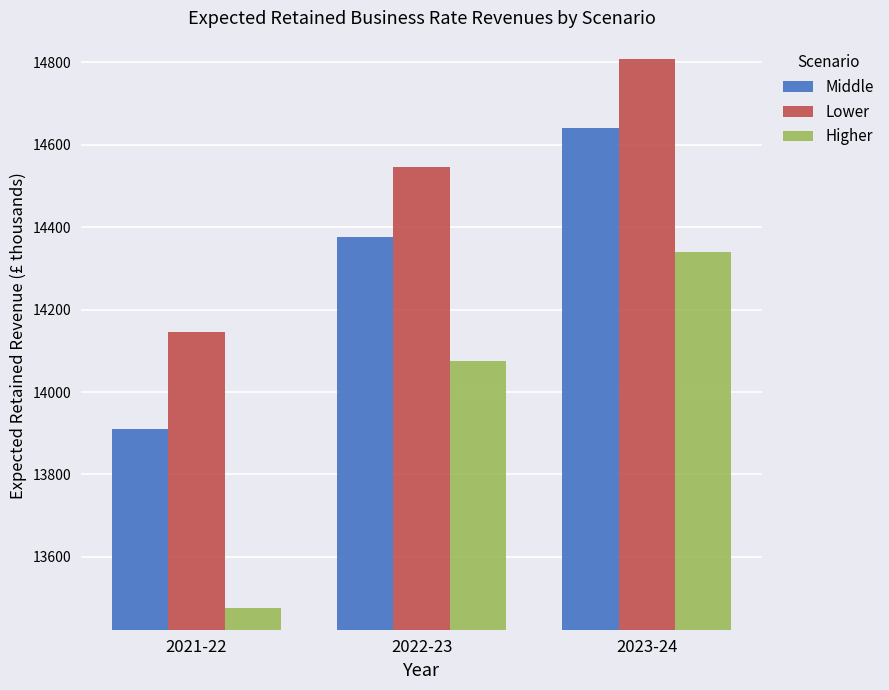

Which label corresponds to the smallest value in the chart?

2021-22